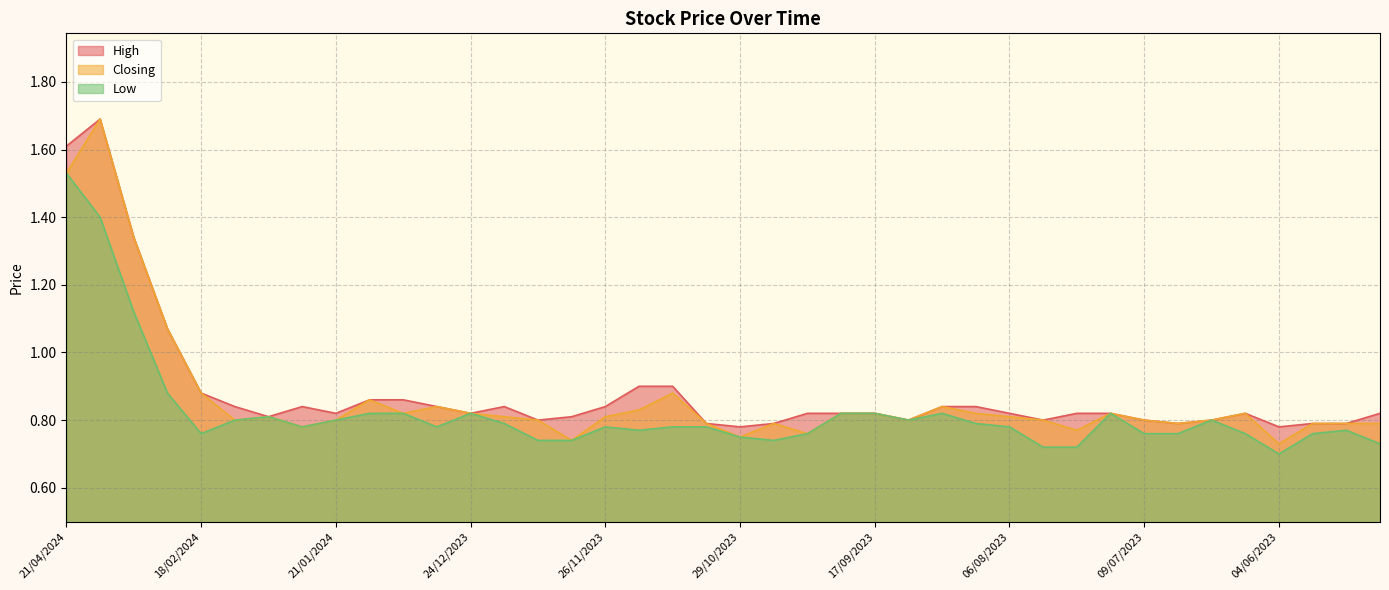

Reading left to right, extract all data points from this chart.

High: 21/04/2024=1.6	10/03/2024=1.7	03/03/2024=1.3	25/02/2024=1.1	18/02/2024=0.9	11/02/2024=0.8	04/02/2024=0.8	28/01/2024=0.8	21/01/2024=0.8	14/01/2024=0.9	07/01/2024=0.9	31/12/2023=0.8	24/12/2023=0.8	17/12/2023=0.8	10/12/2023=0.8	03/12/2023=0.8	26/11/2023=0.8	19/11/2023=0.9	12/11/2023=0.9	05/11/2023=0.8	29/10/2023=0.8	08/10/2023=0.8	01/10/2023=0.8	24/09/2023=0.8	17/09/2023=0.8	10/09/2023=0.8	20/08/2023=0.8	13/08/2023=0.8	06/08/2023=0.8	30/07/2023=0.8	23/07/2023=0.8	16/07/2023=0.8	09/07/2023=0.8	02/07/2023=0.8	18/06/2023=0.8	11/06/2023=0.8	04/06/2023=0.8	28/05/2023=0.8	21/05/2023=0.8	14/05/2023=0.8
Closing: 21/04/2024=1.5	10/03/2024=1.7	03/03/2024=1.3	25/02/2024=1.1	18/02/2024=0.9	11/02/2024=0.8	04/02/2024=0.8	28/01/2024=0.8	21/01/2024=0.8	14/01/2024=0.9	07/01/2024=0.8	31/12/2023=0.8	24/12/2023=0.8	17/12/2023=0.8	10/12/2023=0.8	03/12/2023=0.7	26/11/2023=0.8	19/11/2023=0.8	12/11/2023=0.9	05/11/2023=0.8	29/10/2023=0.8	08/10/2023=0.8	01/10/2023=0.8	24/09/2023=0.8	17/09/2023=0.8	10/09/2023=0.8	20/08/2023=0.8	13/08/2023=0.8	06/08/2023=0.8	30/07/2023=0.8	23/07/2023=0.8	16/07/2023=0.8	09/07/2023=0.8	02/07/2023=0.8	18/06/2023=0.8	11/06/2023=0.8	04/06/2023=0.7	28/05/2023=0.8	21/05/2023=0.8	14/05/2023=0.8
Low: 21/04/2024=1.5	10/03/2024=1.4	03/03/2024=1.1	25/02/2024=0.9	18/02/2024=0.8	11/02/2024=0.8	04/02/2024=0.8	28/01/2024=0.8	21/01/2024=0.8	14/01/2024=0.8	07/01/2024=0.8	31/12/2023=0.8	24/12/2023=0.8	17/12/2023=0.8	10/12/2023=0.7	03/12/2023=0.7	26/11/2023=0.8	19/11/2023=0.8	12/11/2023=0.8	05/11/2023=0.8	29/10/2023=0.8	08/10/2023=0.7	01/10/2023=0.8	24/09/2023=0.8	17/09/2023=0.8	10/09/2023=0.8	20/08/2023=0.8	13/08/2023=0.8	06/08/2023=0.8	30/07/2023=0.7	23/07/2023=0.7	16/07/2023=0.8	09/07/2023=0.8	02/07/2023=0.8	18/06/2023=0.8	11/06/2023=0.8	04/06/2023=0.7	28/05/2023=0.8	21/05/2023=0.8	14/05/2023=0.7